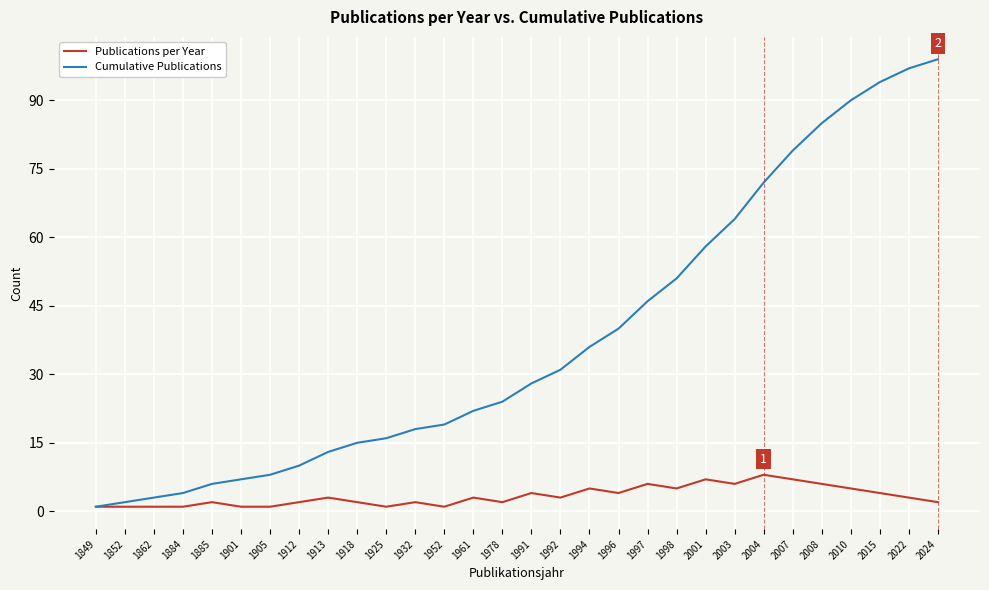

Count the number of data series in this chart.

2